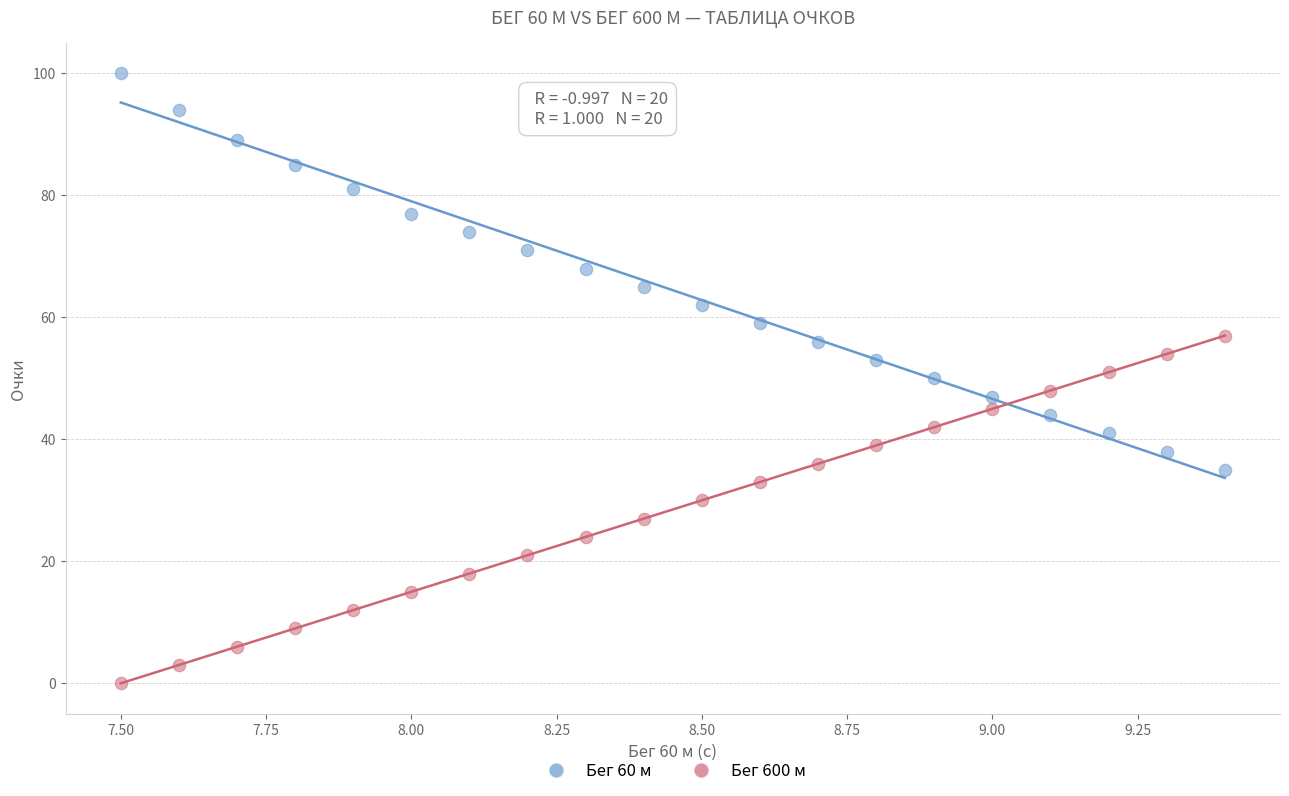

Which series reaches the minimum Y coordinate?

Бег 600 м